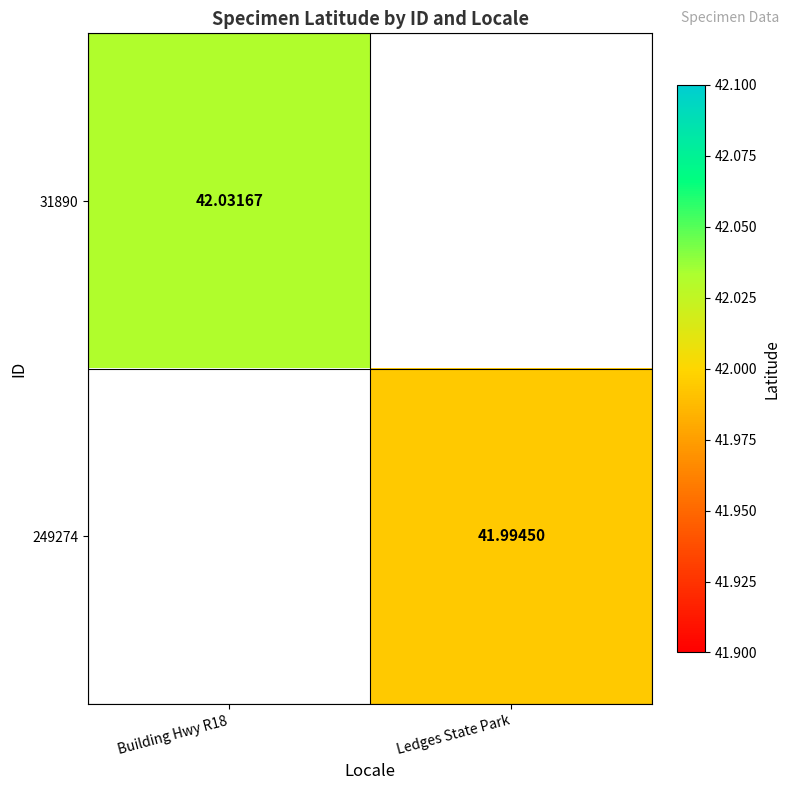

What is the maximum value for 31890?

42.0